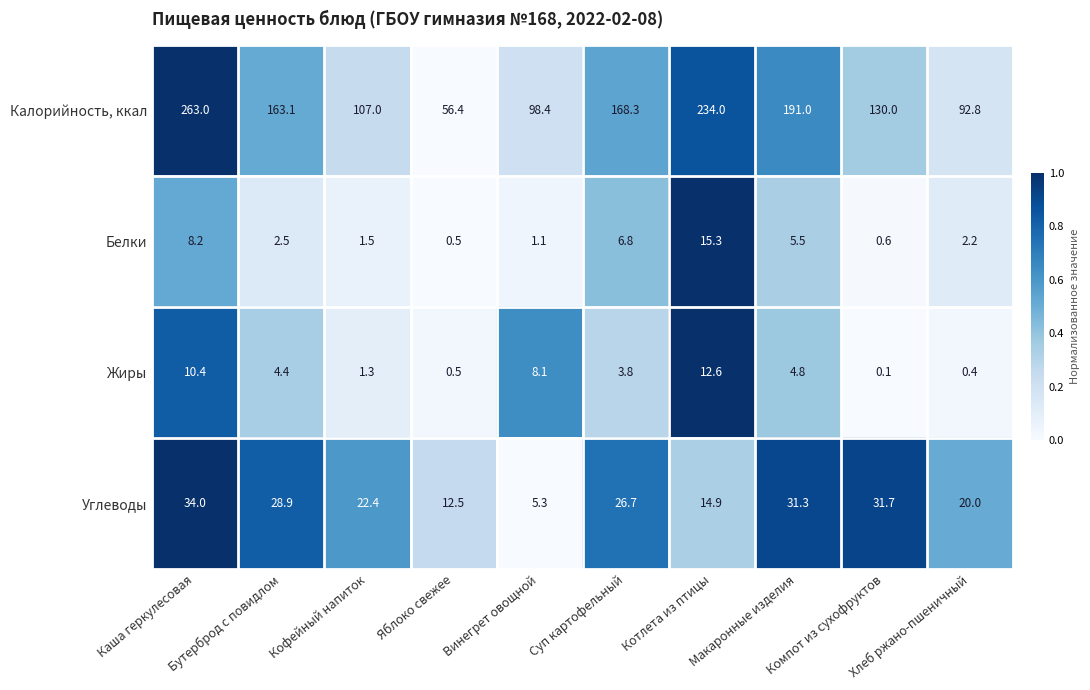

Count the number of data series in this chart.

4